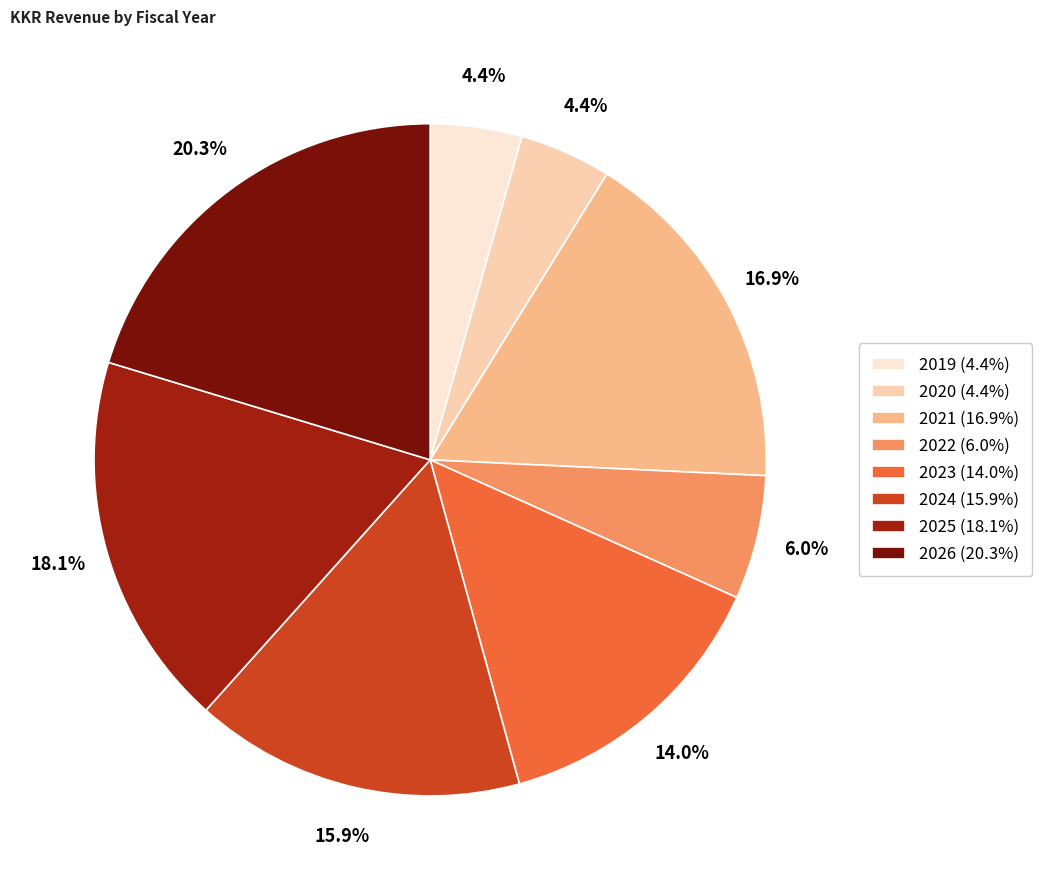

Which slice is the largest?

2026